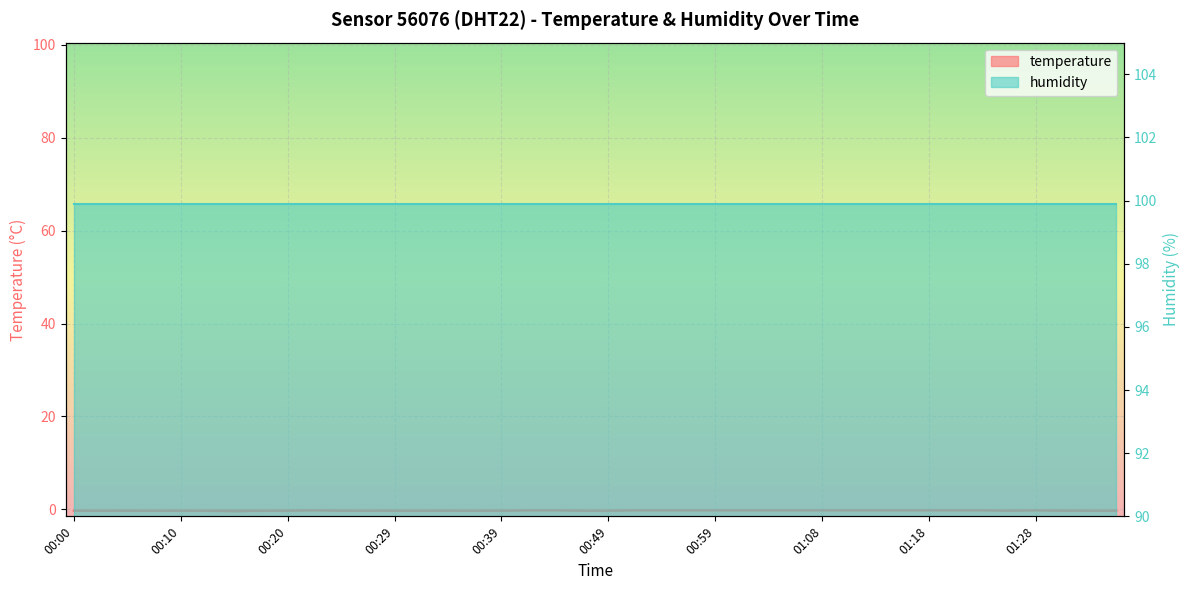

Rank the categories by value from highest to lowest.

00:22, 00:41, 00:44, 00:51, 00:54, 00:56, 00:59, 01:01, 01:03, 01:06, 01:08, 01:11, 01:13, 01:15, 01:18, 01:20, 01:23, 01:28, 00:00, 00:02, 00:05, 00:07, 00:10, 00:12, 00:17, 00:20, 00:24, 00:27, 00:29, 00:32, 00:34, 00:37, 00:39, 00:46, 00:49, 01:25, 01:30, 01:32, 01:35, 00:15